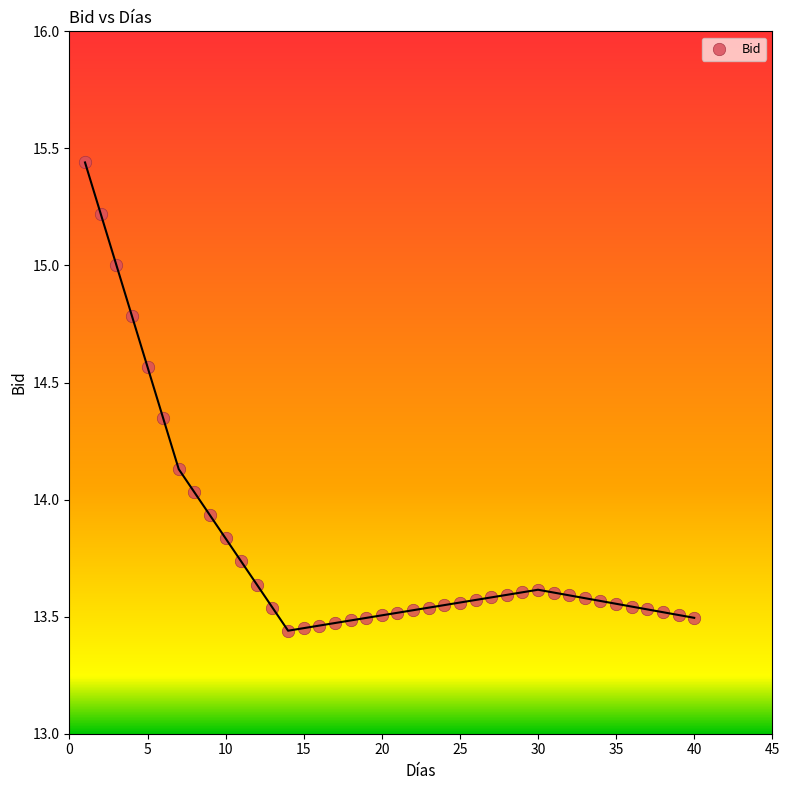

What is the range of X values (max minus min)?

39.0